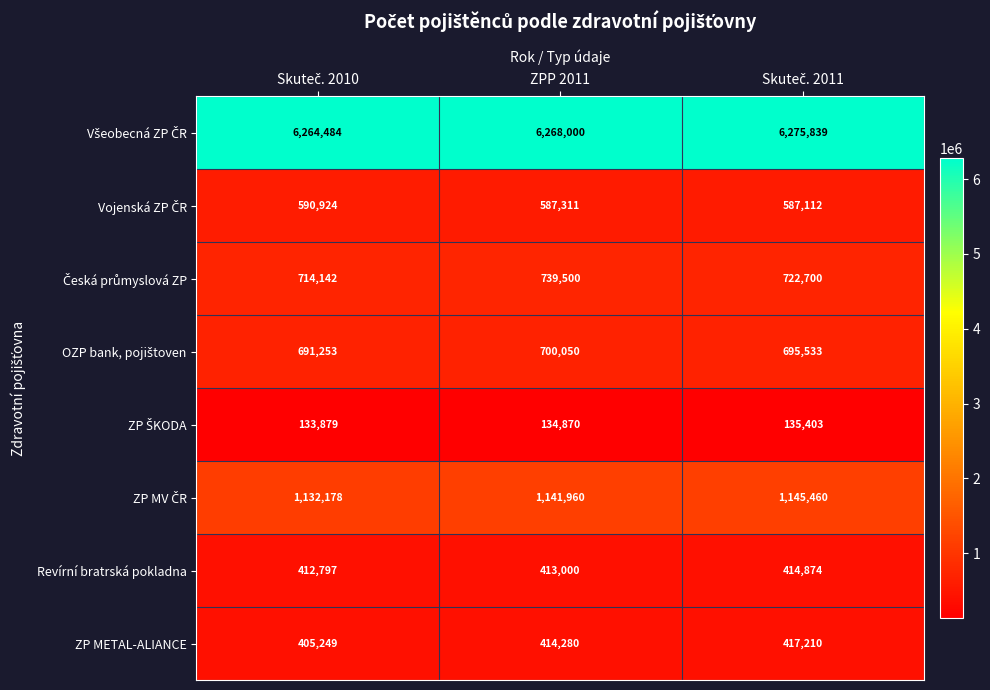

At how many categories does at least one series exceed 1813332?

3